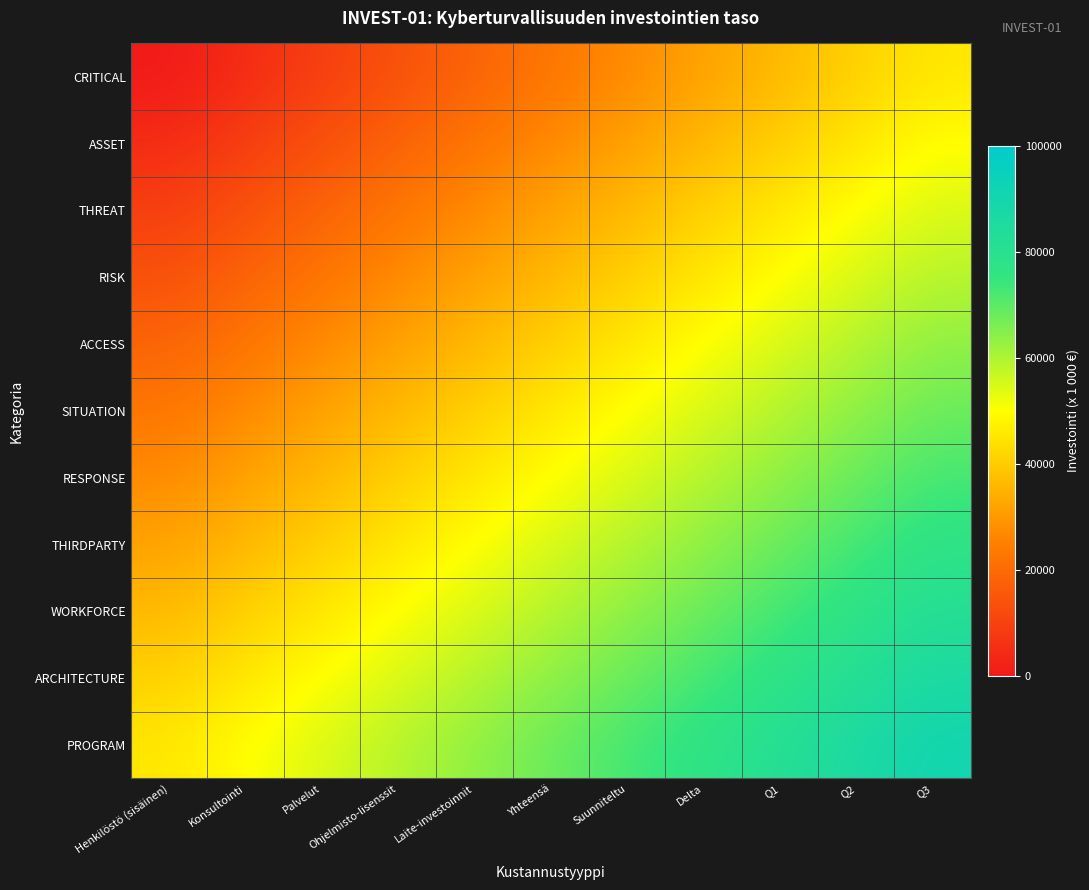

Which has a higher value, Konsultointi or Q1?

Q1